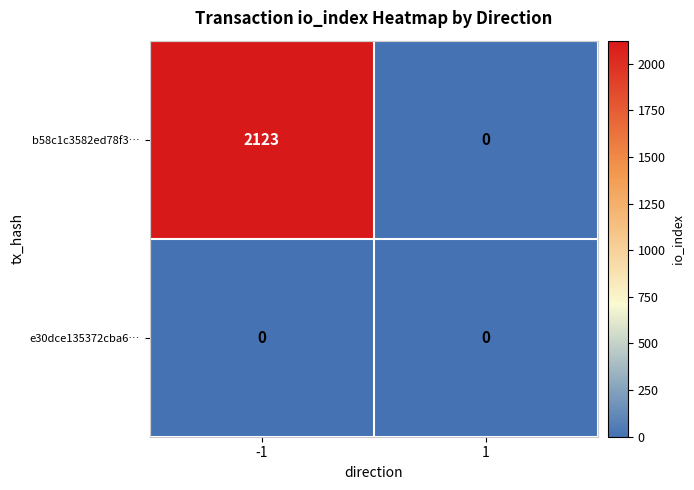

Is it true that b58c1c3582ed78f3… equals 2123 at -1?

True